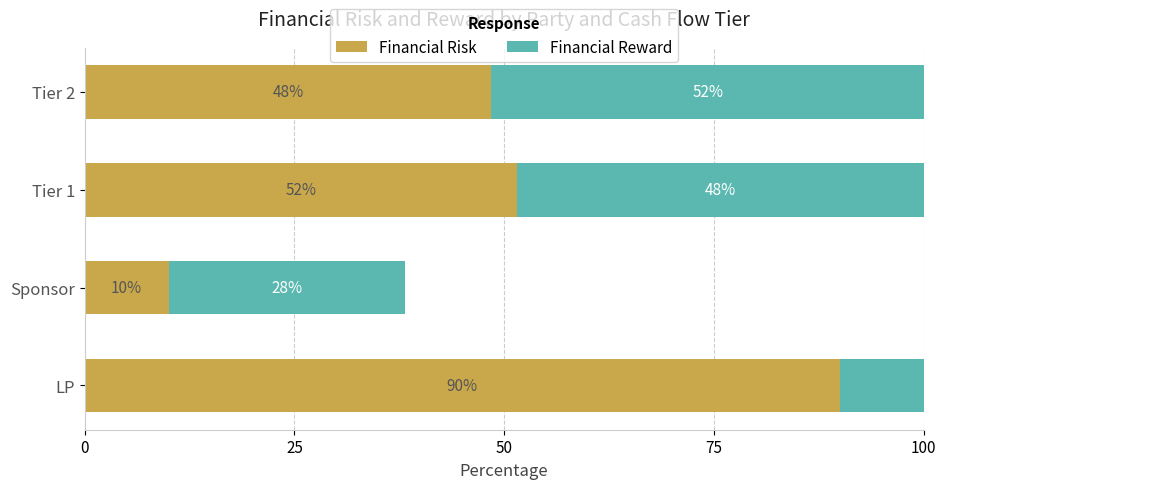

What is the total value across all series at Tier 1?

100.0